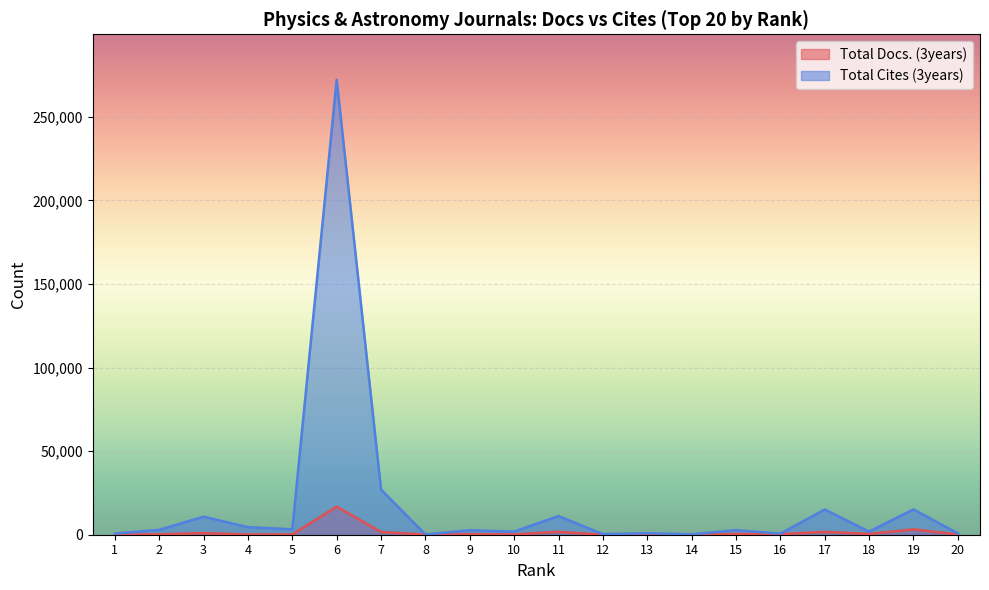

True or false: Total Docs. (3years) and Total Cites (3years) cross at least once.

False